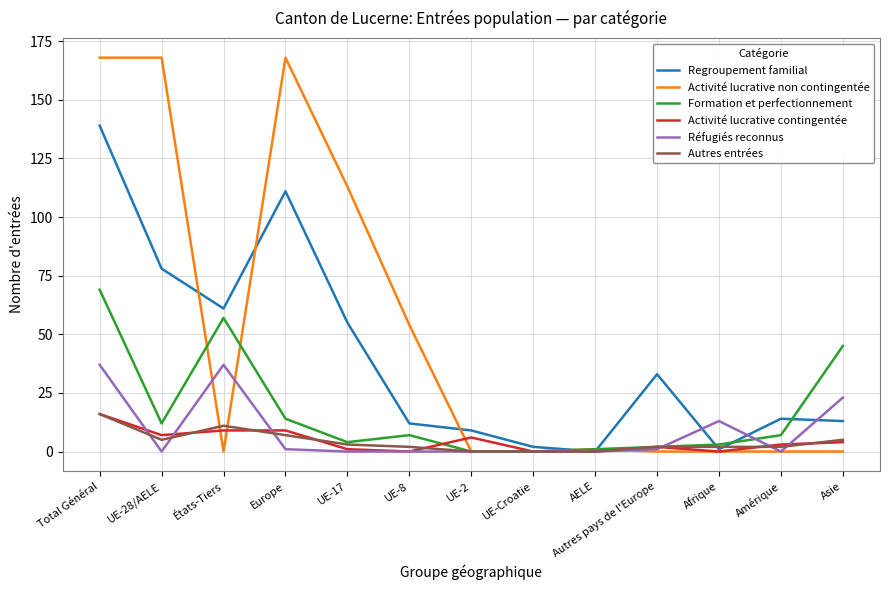

What is the total value across all series at Total Général?

445